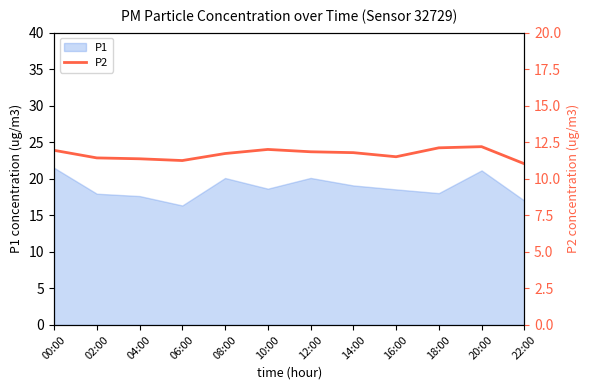

The P1 series shows 20.1 at 12:00. True or false?

True